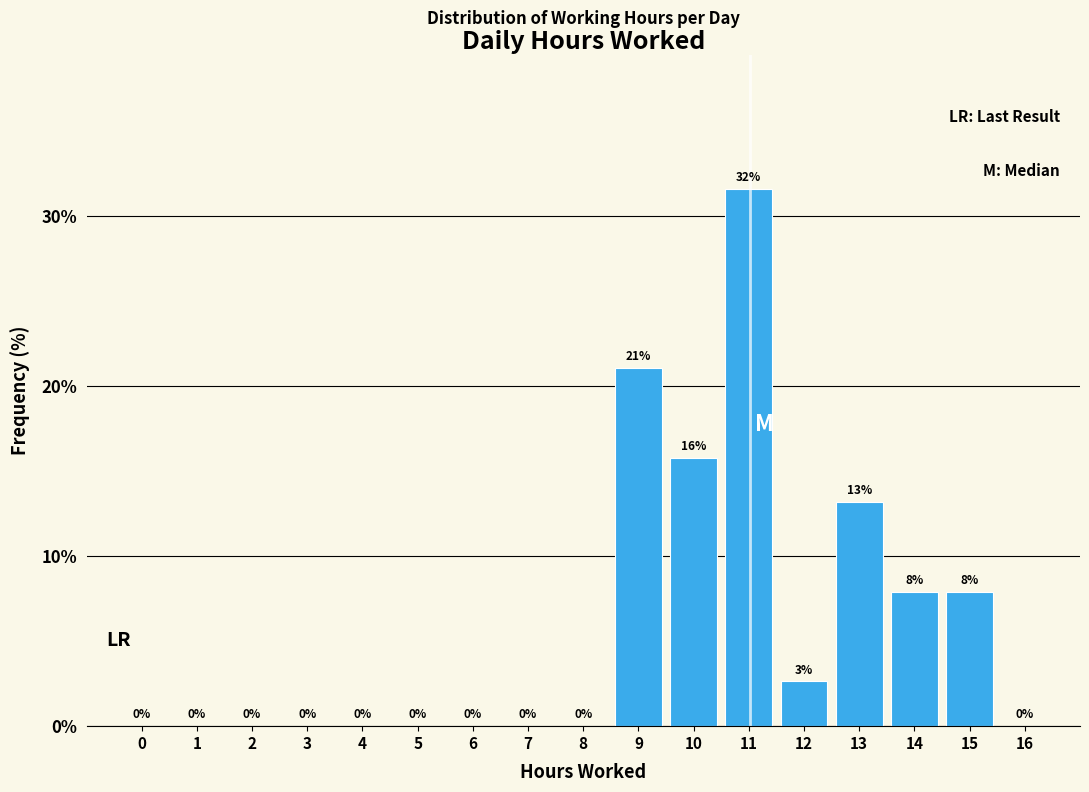

At which label is the value closest to 15?

10